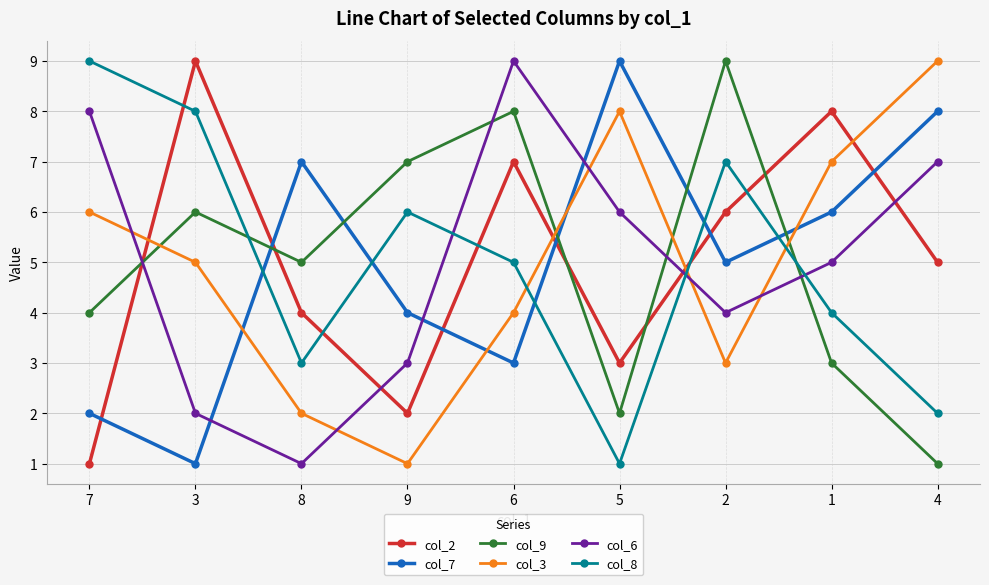

How many distinct data groups are displayed?

6